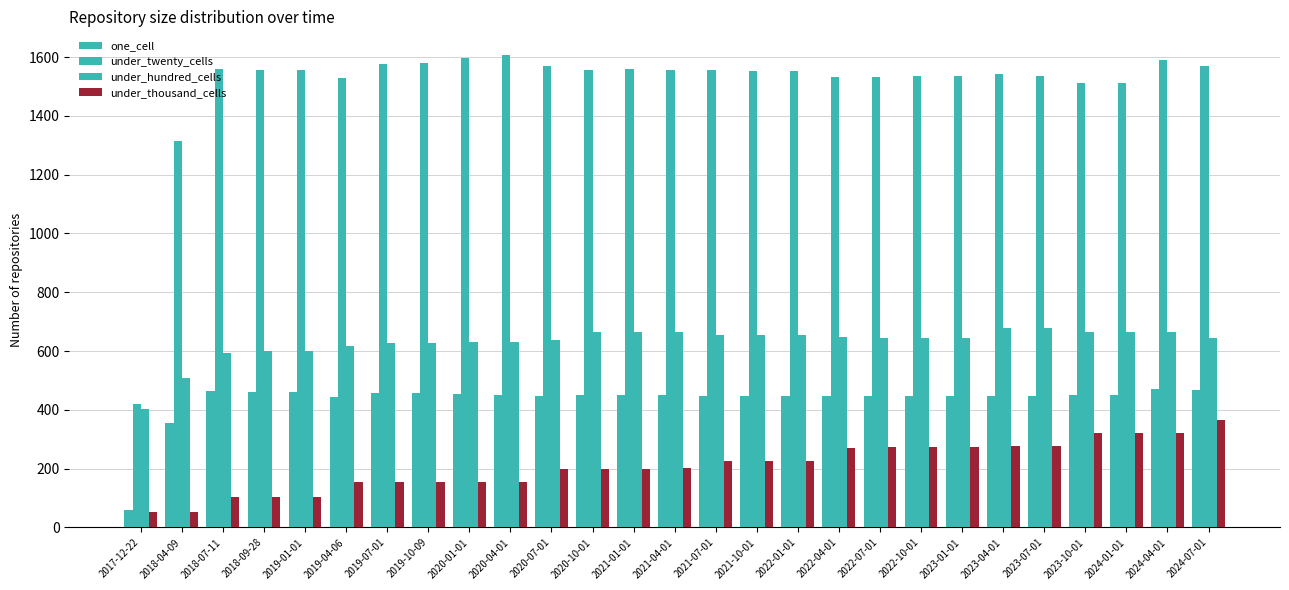

Is it true that under_thousand_cells equals 323 at 2024-04-01?

True